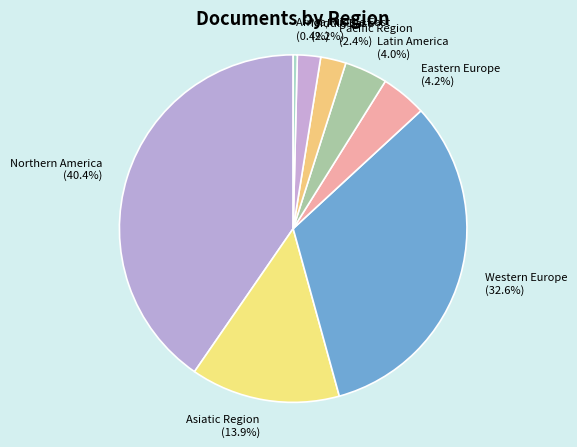

To the nearest percent, what is the difference between the largest and smallest slice percentages?

40%